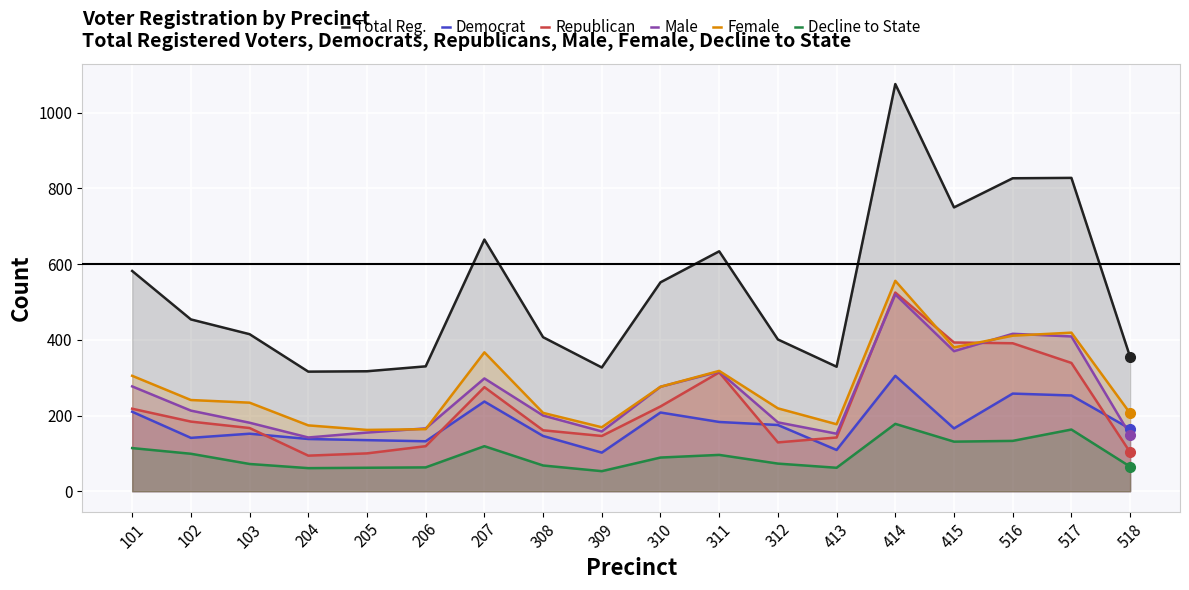

What is the difference between the maximum and second lowest values in the Male series?

371